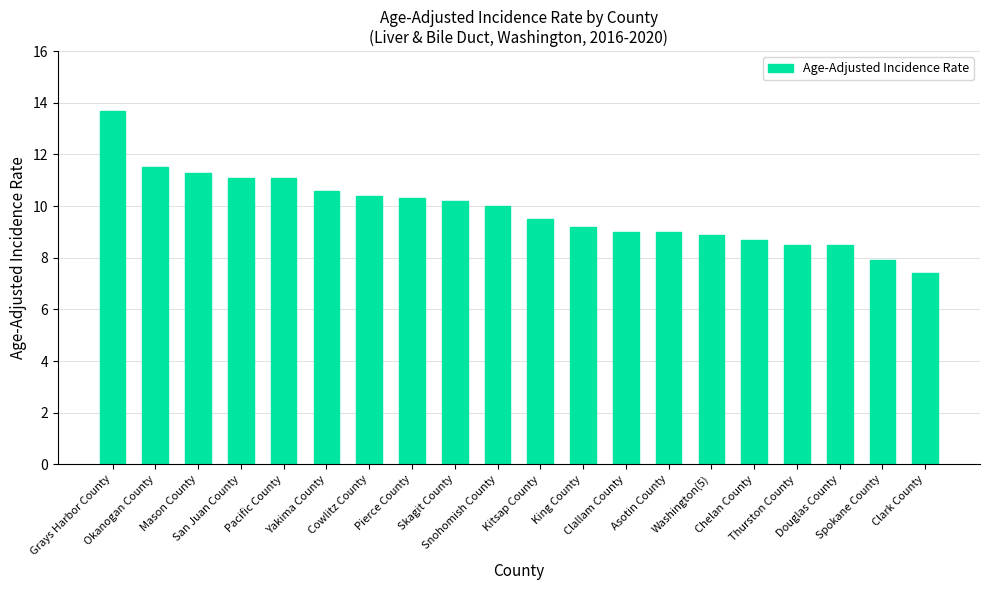

Count the number of categories in the chart.

20